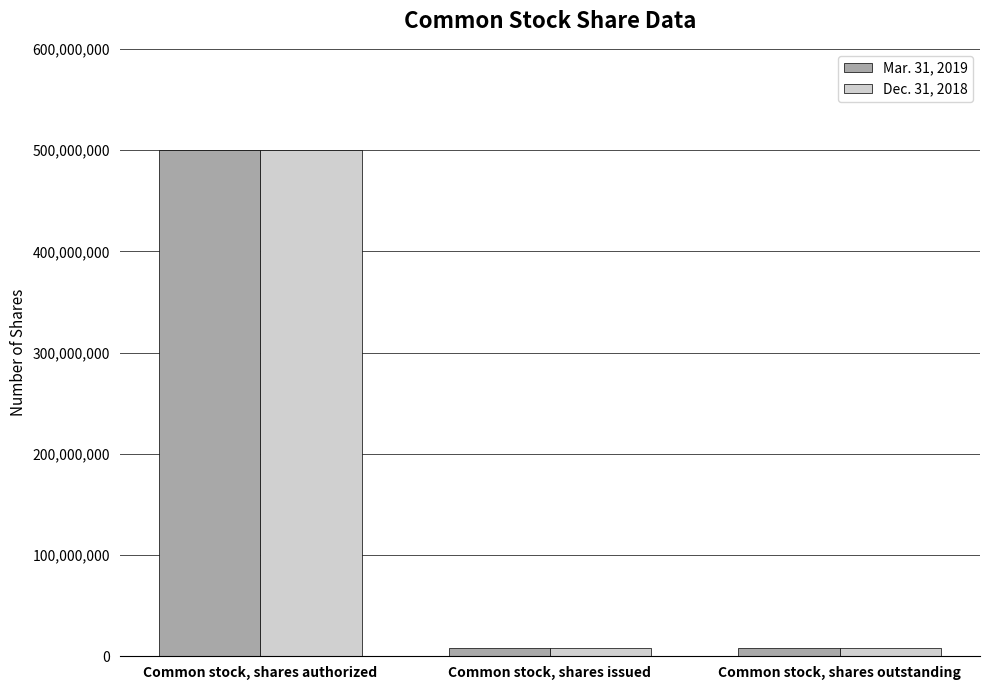

At which category is the sum across all series the highest?

Common stock, shares authorized